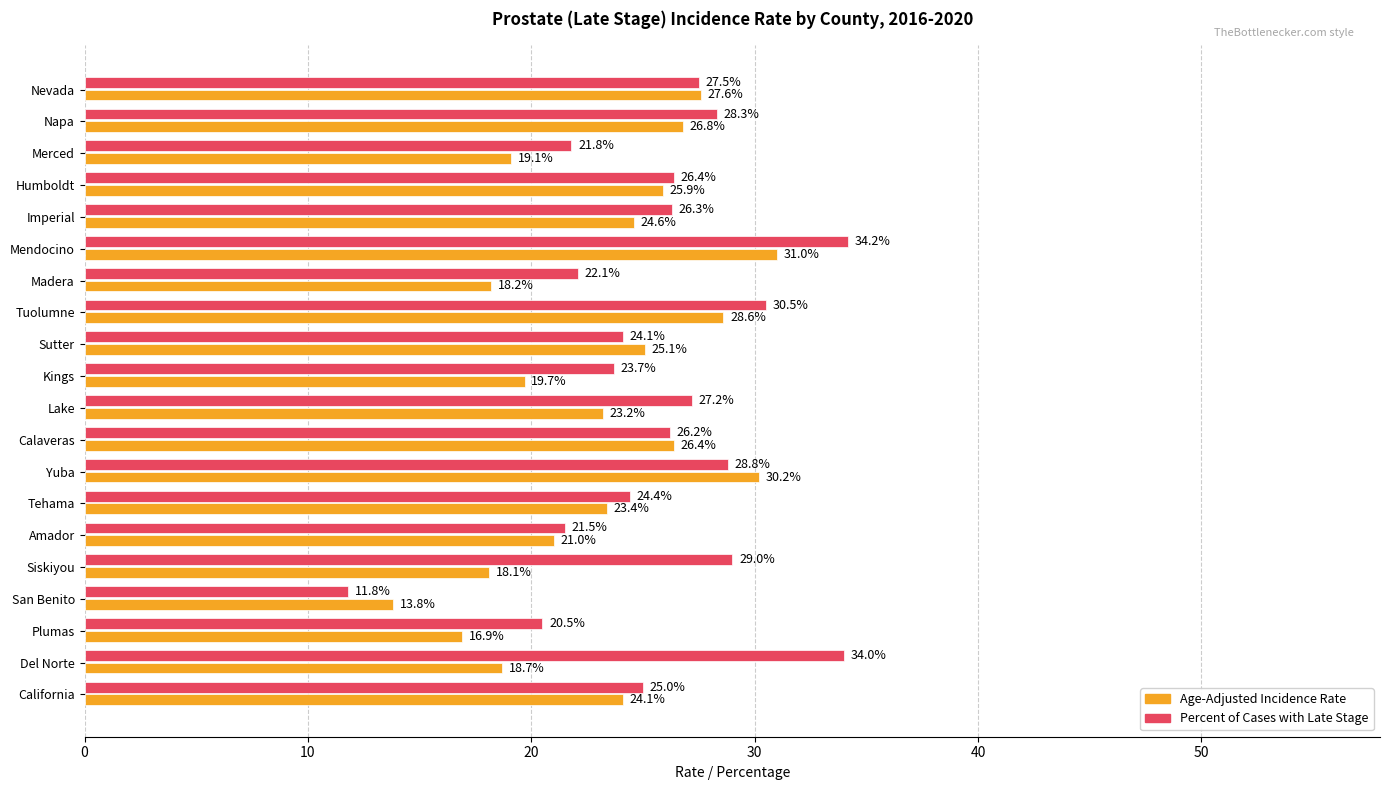

Is the value of Age-Adjusted Incidence Rate at San Benito greater than the value of Percent of Cases with Late Stage at Del Norte?

No